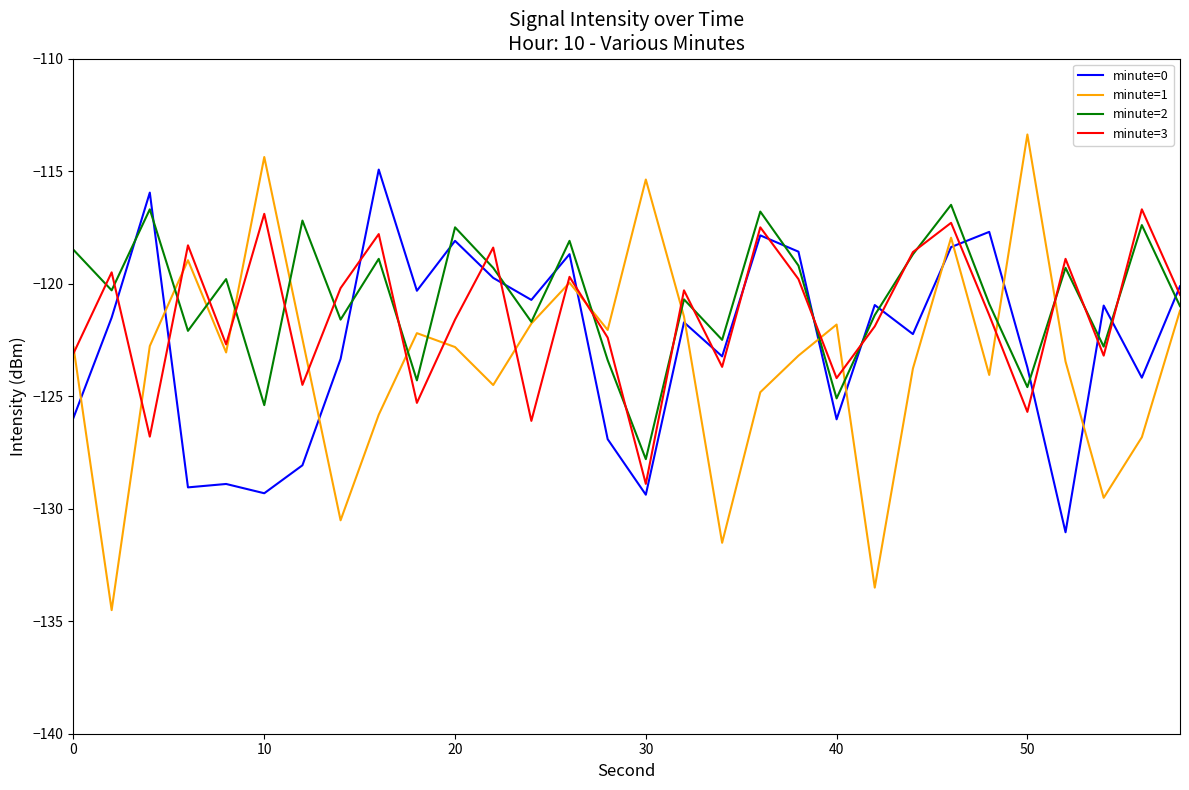

True or false: minute=2 and minute=0 cross at least once.

True